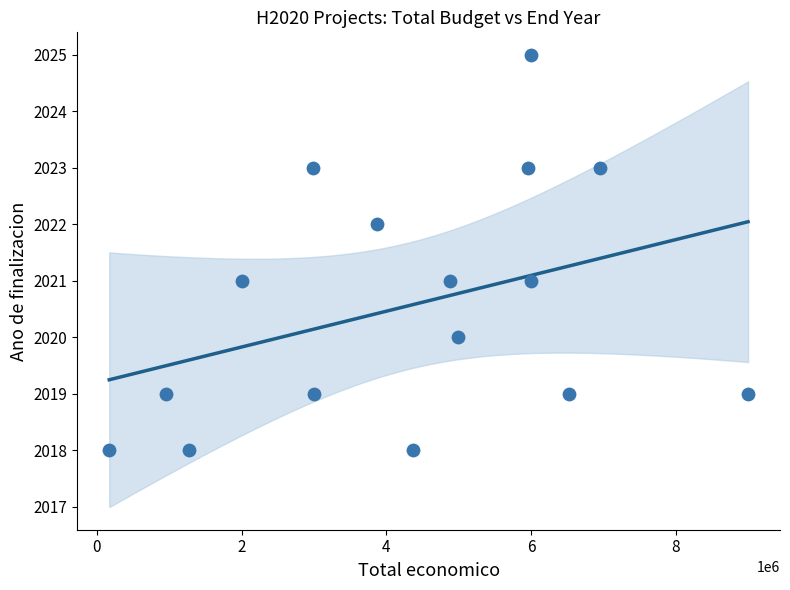

What is the range of Y values (max minus min)?

7